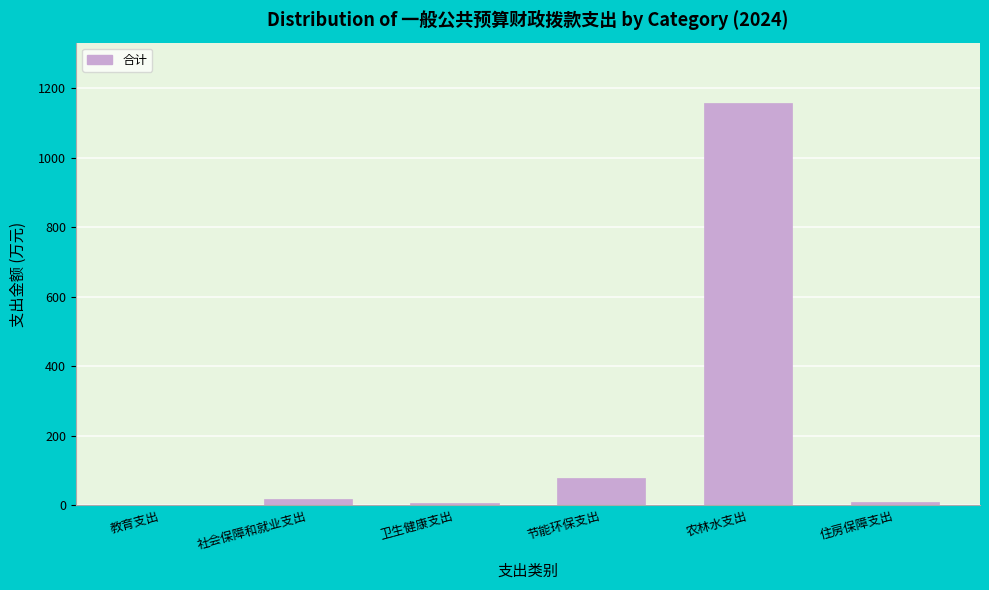

What is the maximum value shown in the chart?

1157.4